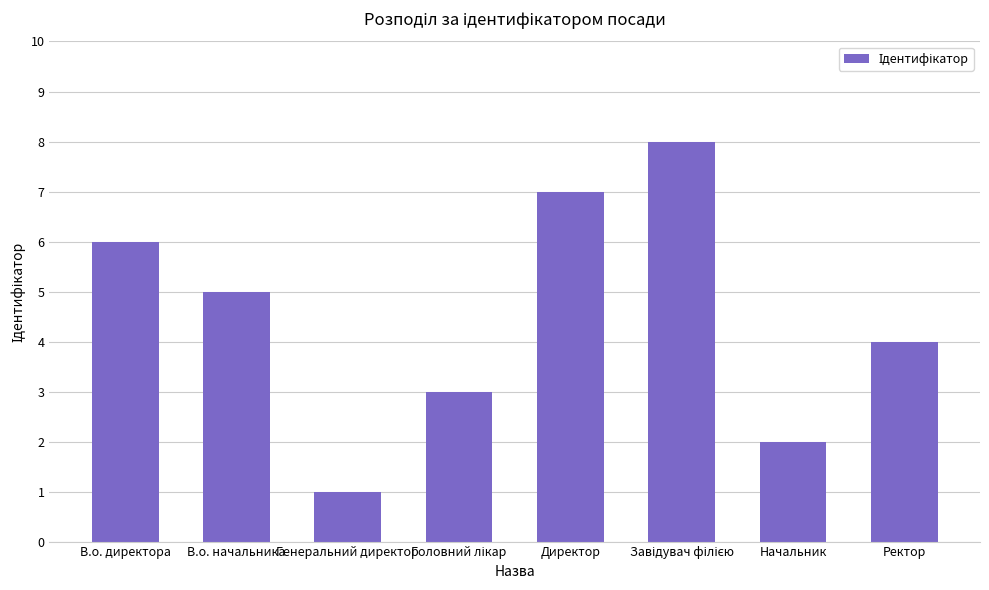

Reading right to left, transcribe all the data shown in this chart.

4	2	8	7	3	1	5	6